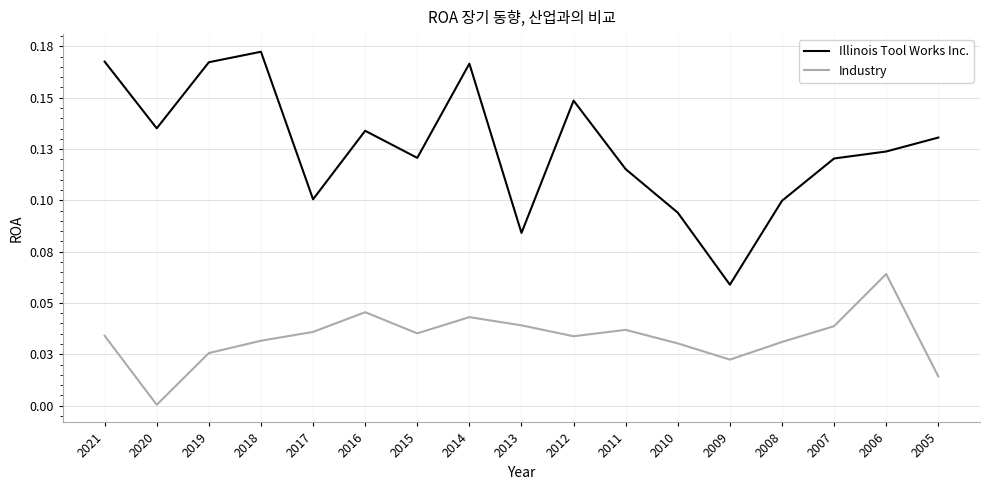

Does the chart display data point markers on the line(s)?

No